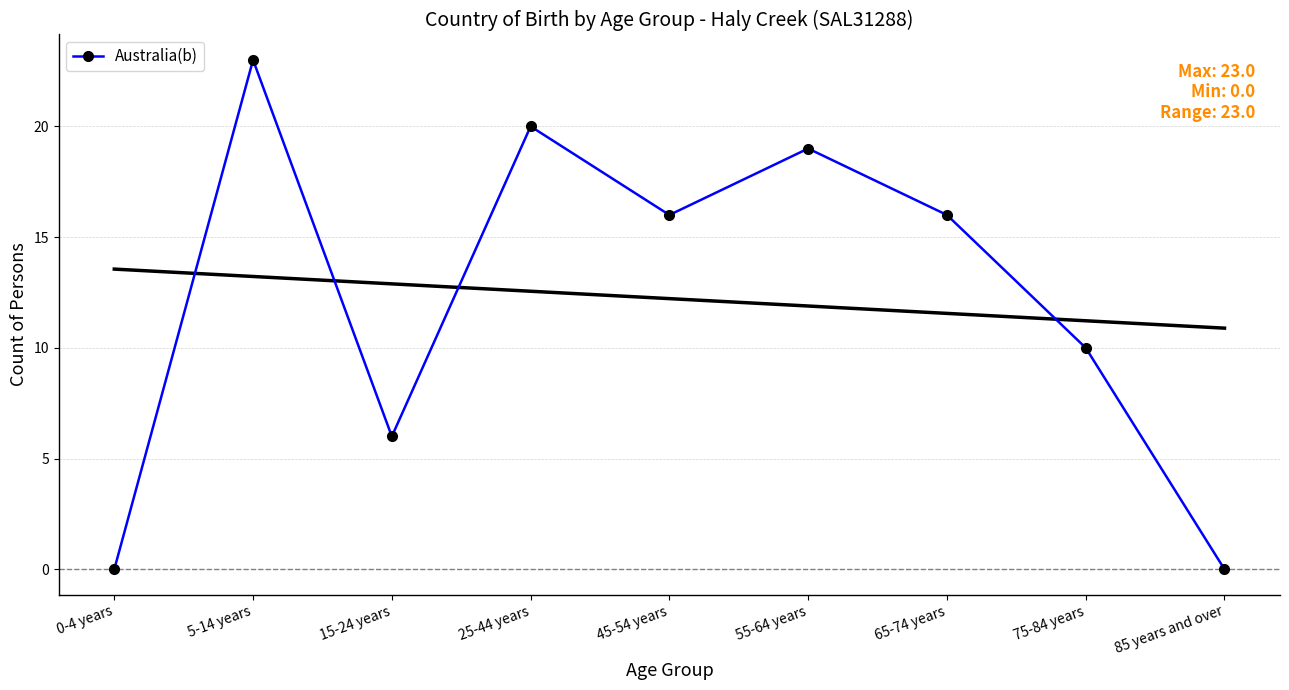

At which category does the chart reach its minimum across all series?

0-4 years